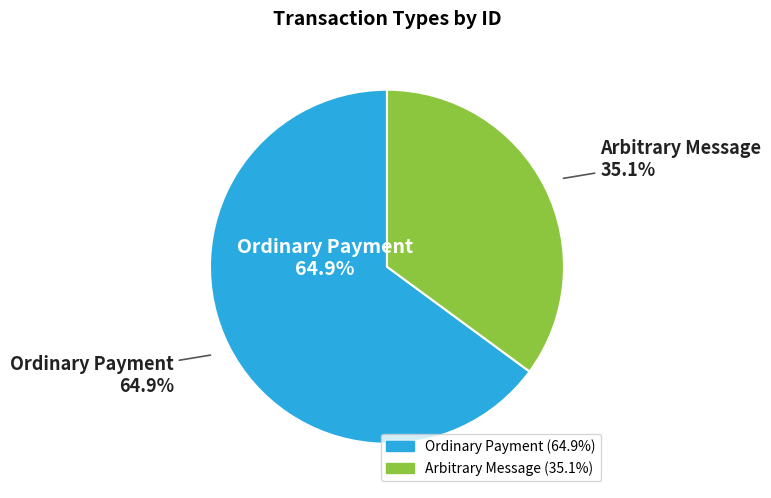

Is there any slice that represents more than half of the pie?

Yes